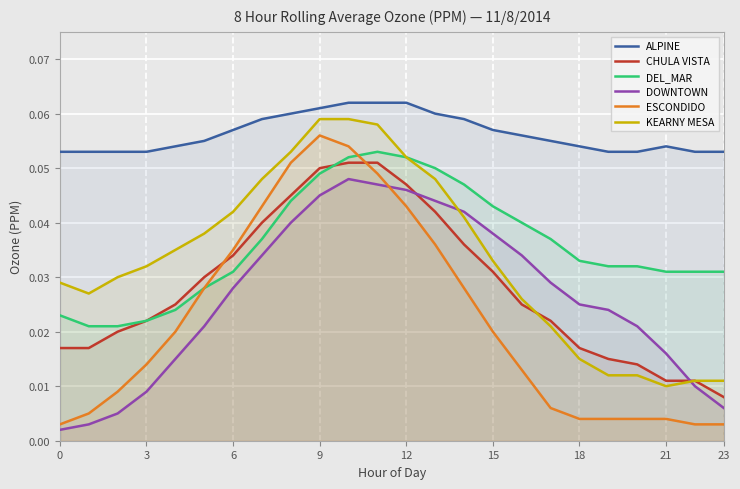

At how many categories does at least one series exceed 0?

24